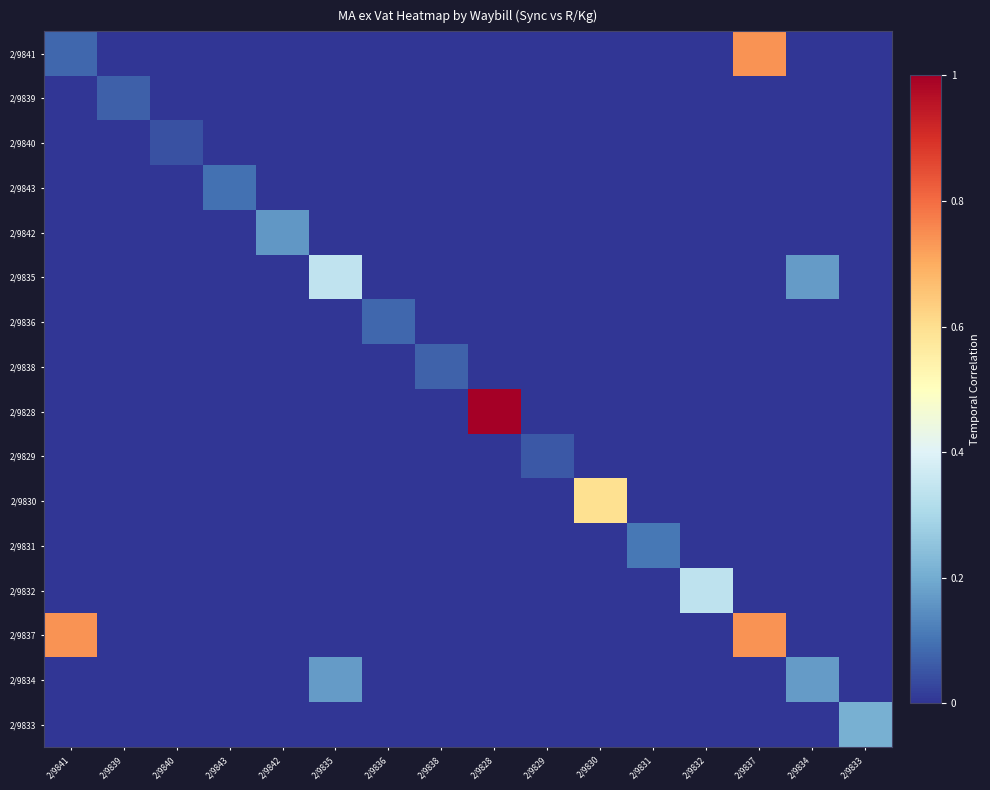

Which series has the largest total across all categories?

2/9837